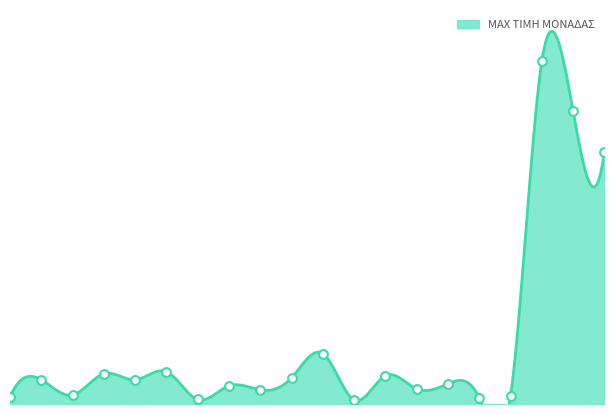

Which has a higher value, 1.08 or 1.01?

1.08